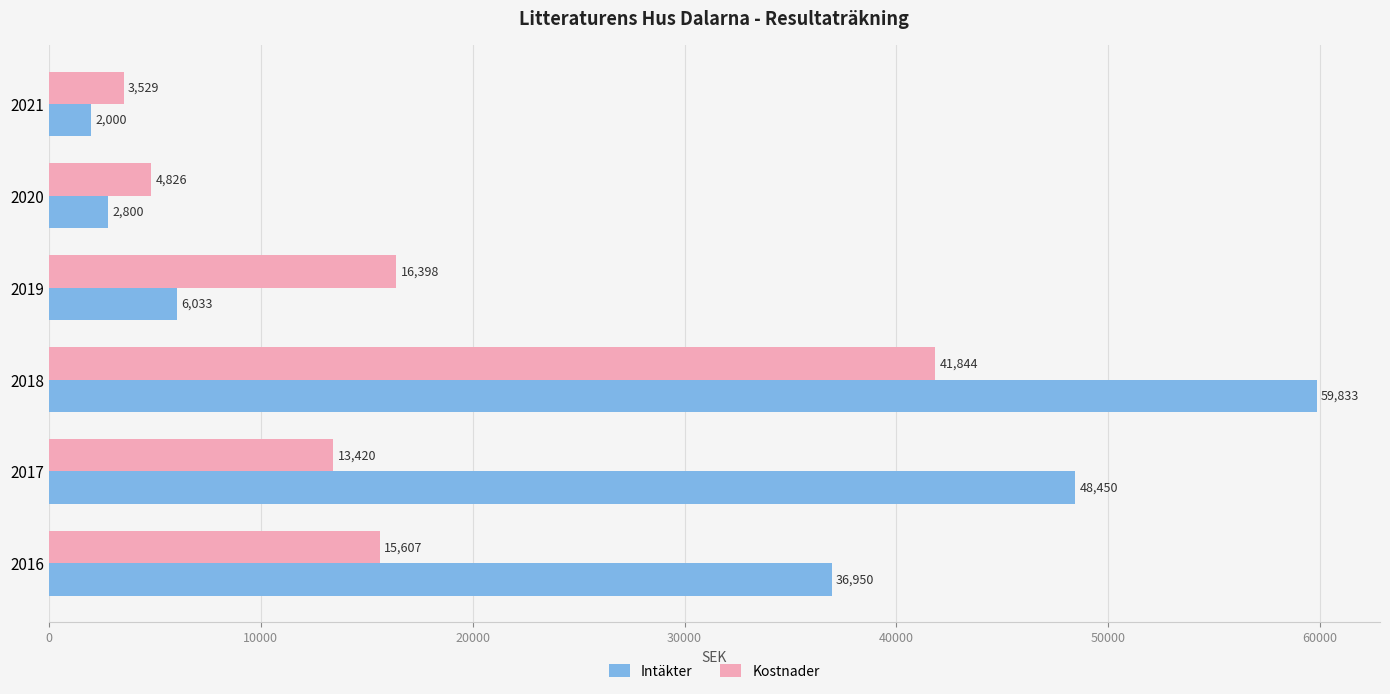

The Intäkter series shows 28910.3 at 2017. True or false?

False